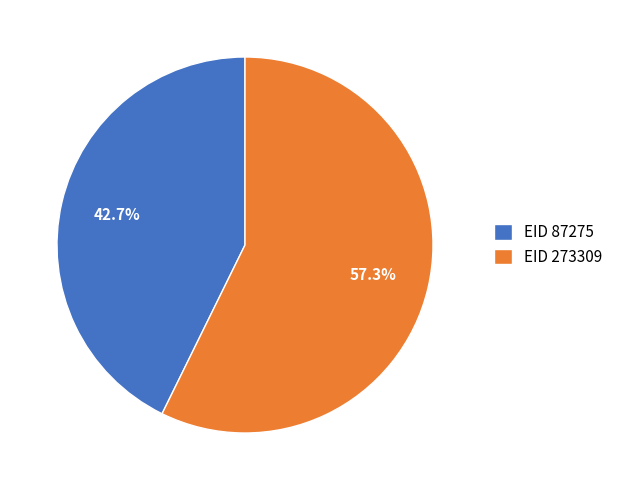

Count the number of slices in the pie.

2